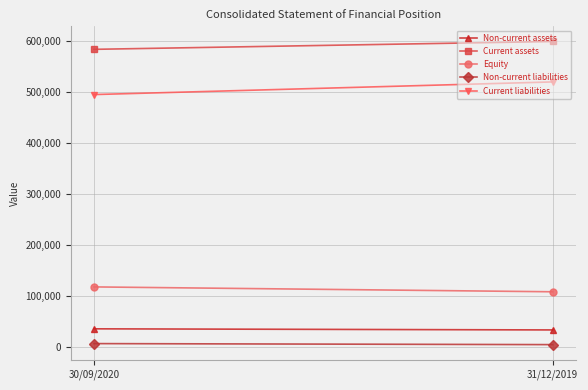

What are all the series names shown in the legend?

Non-current assets, Current assets, Equity, Non-current liabilities, Current liabilities